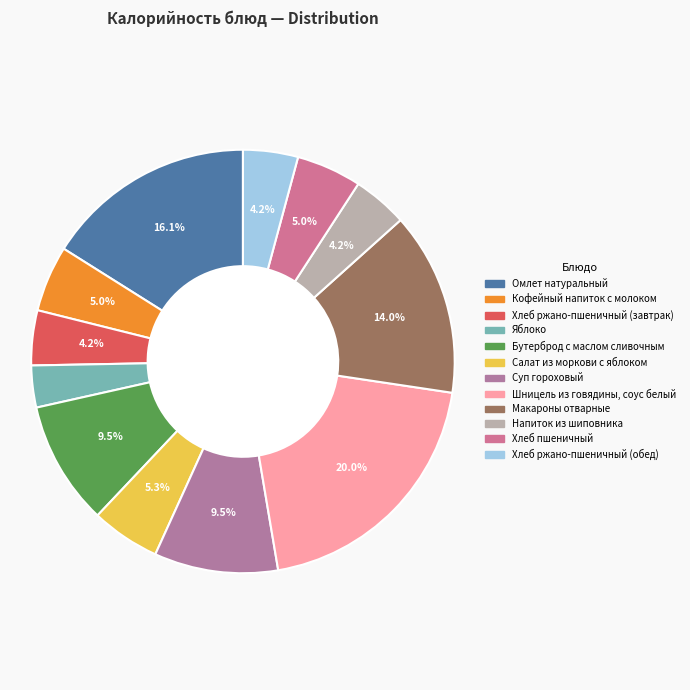

What percentage is the Хлеб ржано-пшеничный (завтрак) slice, to the nearest percent?

4%